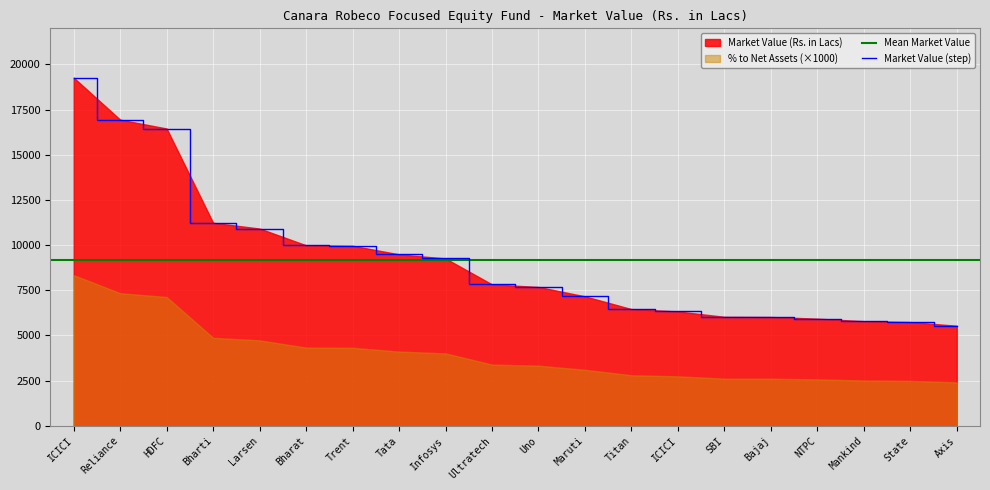

How many values are below 7827?

10